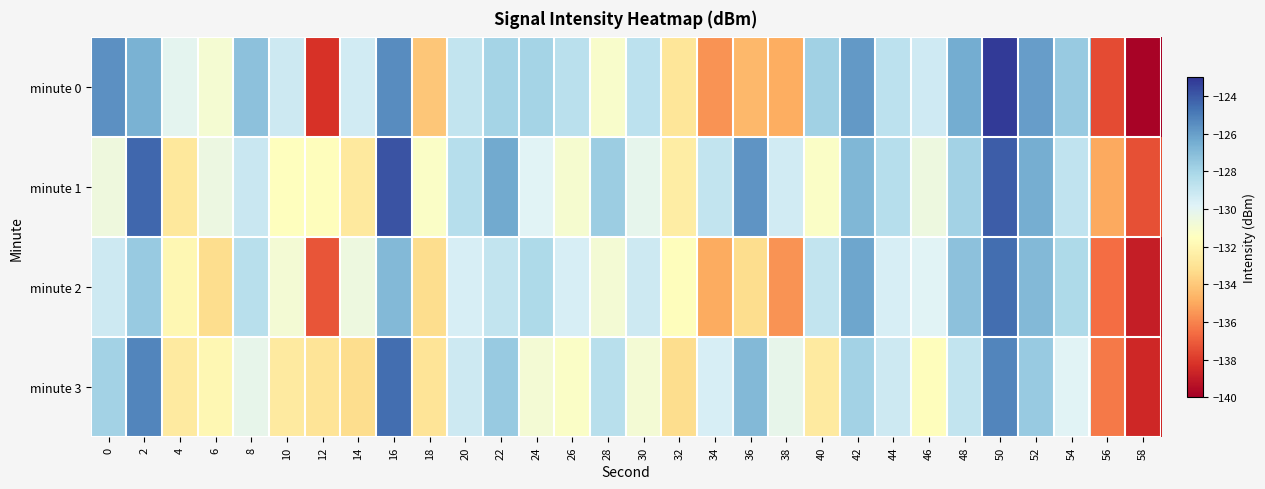

Reading right to left, list all the values displayed in this chart.

minute 0: 58=-139.8	56=-137.5	54=-127.6	52=-125.9	50=-123.2	48=-126.4	46=-129.3	44=-128.7	42=-125.8	40=-127.8	38=-134.8	36=-134.5	34=-135.6	32=-132.9	30=-128.7	28=-131.1	26=-128.6	24=-127.9	22=-128.0	20=-128.9	18=-134.0	16=-125.4	14=-129.3	12=-138.2	10=-129.2	8=-127.2	6=-131.0	4=-130.1	2=-126.6	0=-125.5
minute 1: 58=-137.3	56=-135.0	54=-128.8	52=-126.5	50=-124.1	48=-127.9	46=-130.6	44=-128.5	42=-126.8	40=-131.2	38=-129.3	36=-125.7	34=-128.9	32=-132.5	30=-130.1	28=-127.7	26=-131.0	24=-129.9	22=-126.3	20=-128.5	18=-131.3	16=-123.8	14=-132.7	12=-131.6	10=-131.5	8=-129.1	6=-130.5	4=-132.8	2=-124.3	0=-130.6
minute 2: 58=-138.9	56=-136.6	54=-128.2	52=-126.9	50=-124.6	48=-127.2	46=-129.9	44=-129.6	42=-126.2	40=-128.9	38=-135.6	36=-133.2	34=-134.9	32=-131.6	30=-129.2	28=-130.9	26=-129.6	24=-128.2	22=-128.9	20=-129.6	18=-133.2	16=-126.9	14=-130.6	12=-137.2	10=-130.9	8=-128.6	6=-133.2	4=-131.9	2=-127.6	0=-129.2
minute 3: 58=-138.6	56=-136.2	54=-129.9	52=-127.6	50=-125.2	48=-128.9	46=-131.6	44=-129.2	42=-127.9	40=-132.6	38=-130.2	36=-126.9	34=-129.6	32=-133.2	30=-130.9	28=-128.6	26=-131.2	24=-130.9	22=-127.6	20=-129.2	18=-132.9	16=-124.6	14=-133.2	12=-132.9	10=-132.6	8=-130.2	6=-131.9	4=-132.6	2=-125.2	0=-127.9